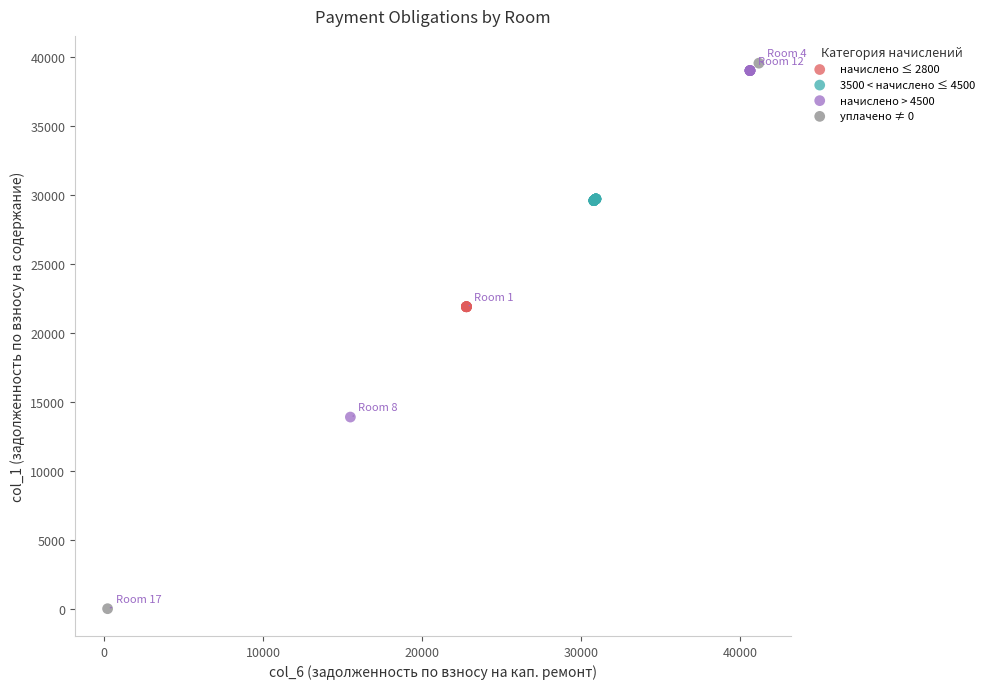

Which series reaches the minimum Y coordinate?

уплачено ≠ 0